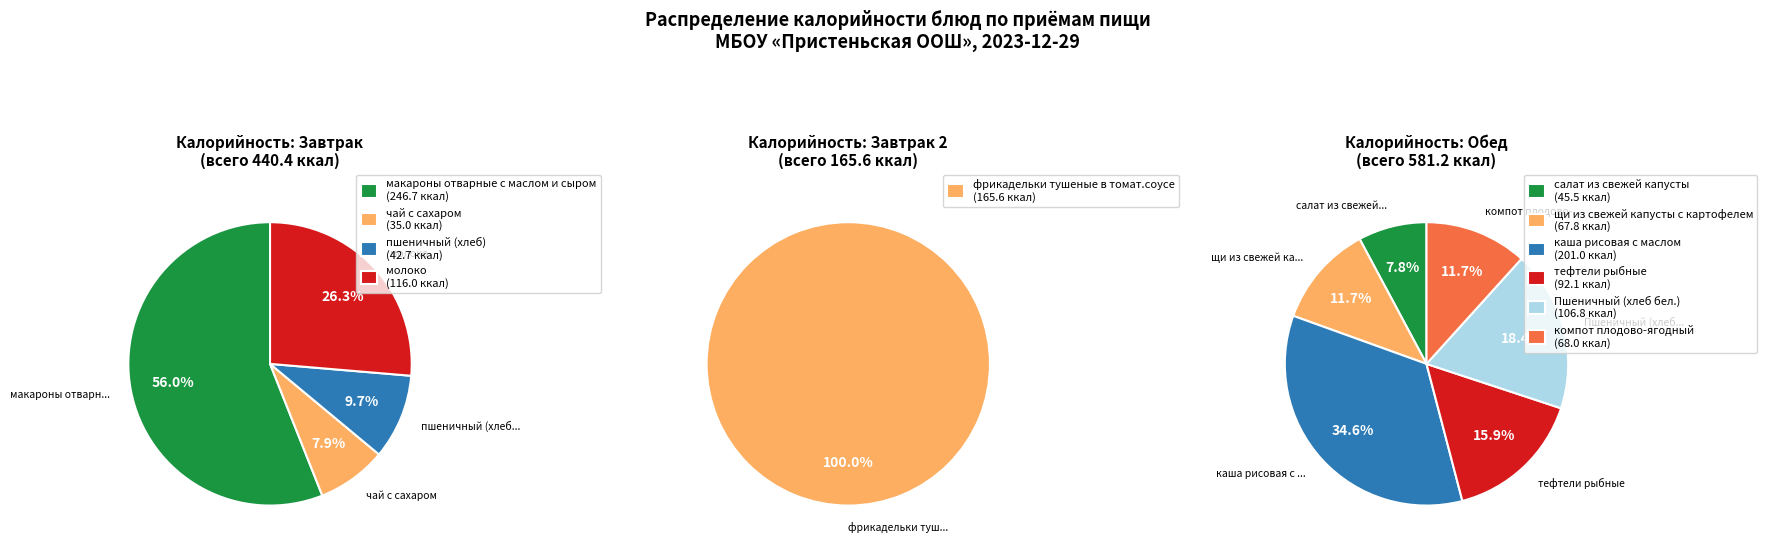

Is it true that пшеничный (хлеб) is 12% of the pie?

False